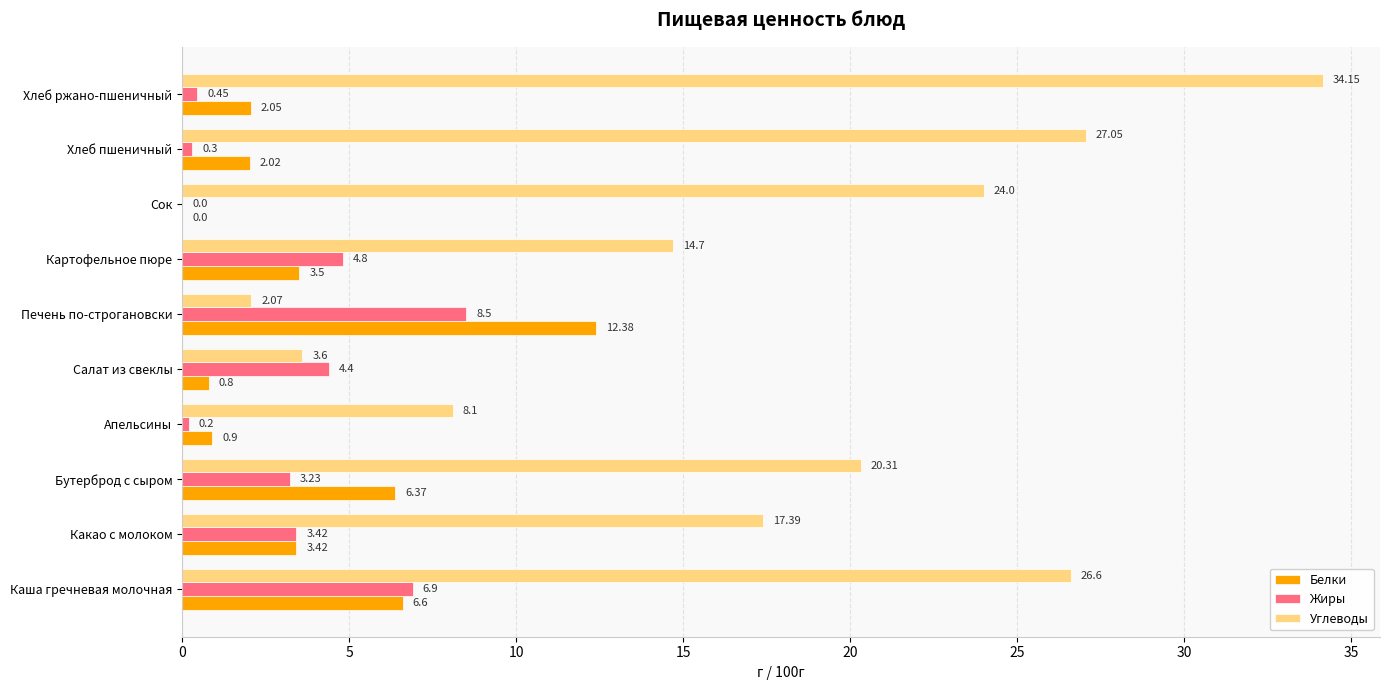

Which series has the largest range (max minus min)?

Углеводы